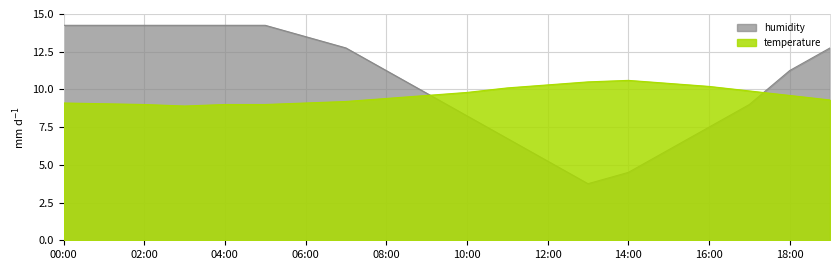

True or false: humidity has a value of 10.8 at 16:00.

False